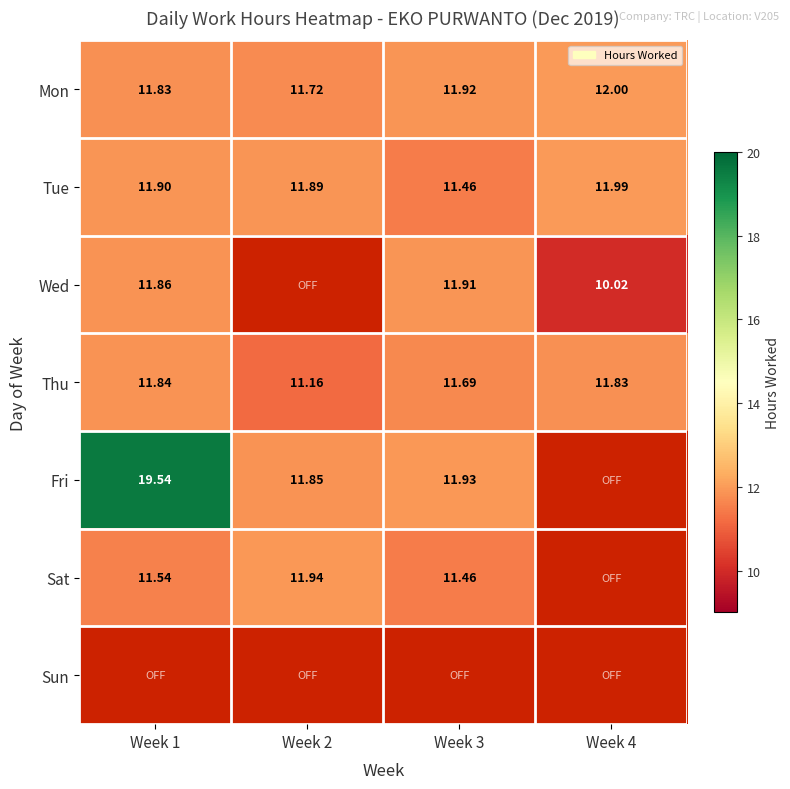

Is the value of Mon at Week 3 greater than the value of Wed at Week 3?

Yes